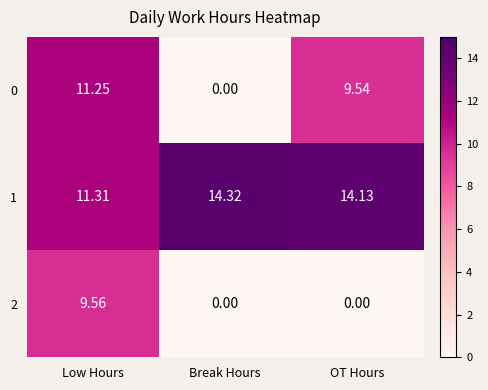

Which series has the largest range (max minus min)?

0